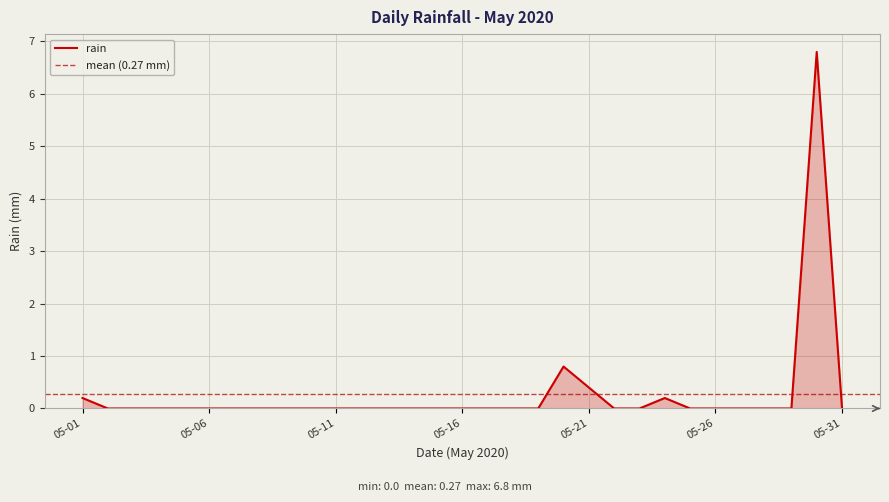

Reading left to right, what are all the values shown in this chart?

0.2	0.0	0.0	0.0	0.0	0.0	0.0	0.0	0.0	0.0	0.0	0.0	0.0	0.0	0.0	0.0	0.0	0.0	0.0	0.8	0.4	0.0	0.0	0.2	0.0	0.0	0.0	0.0	0.0	6.8	0.0